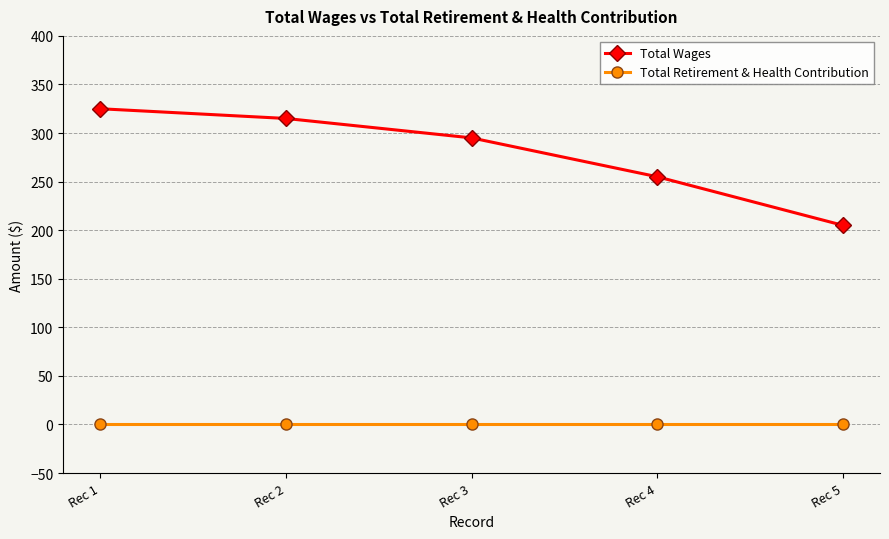

What is the spread (max minus min) of values at Rec 1?

325